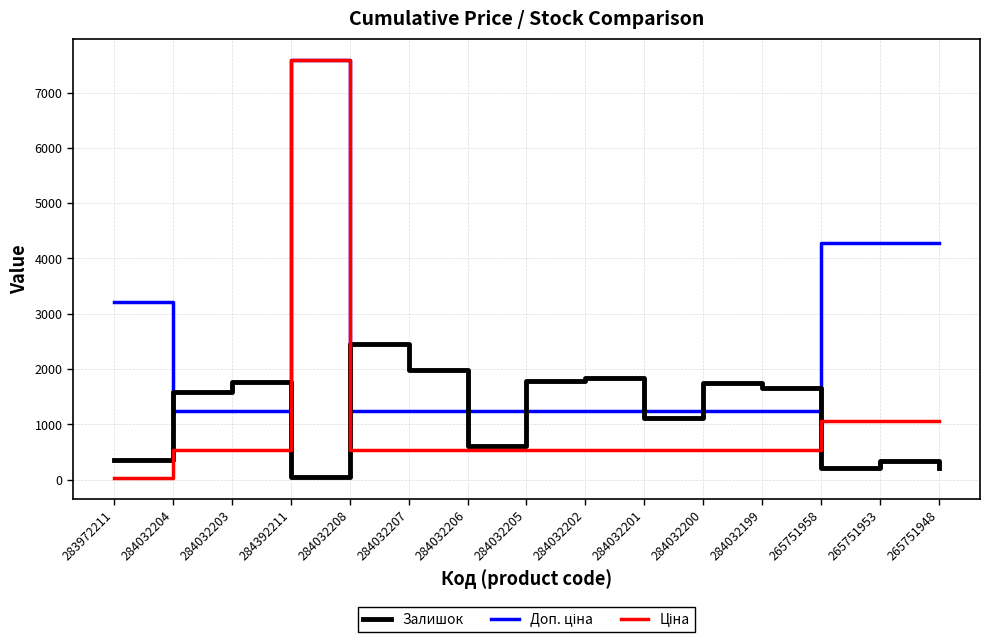

What is the total value across all series at 284032200?

3516.4